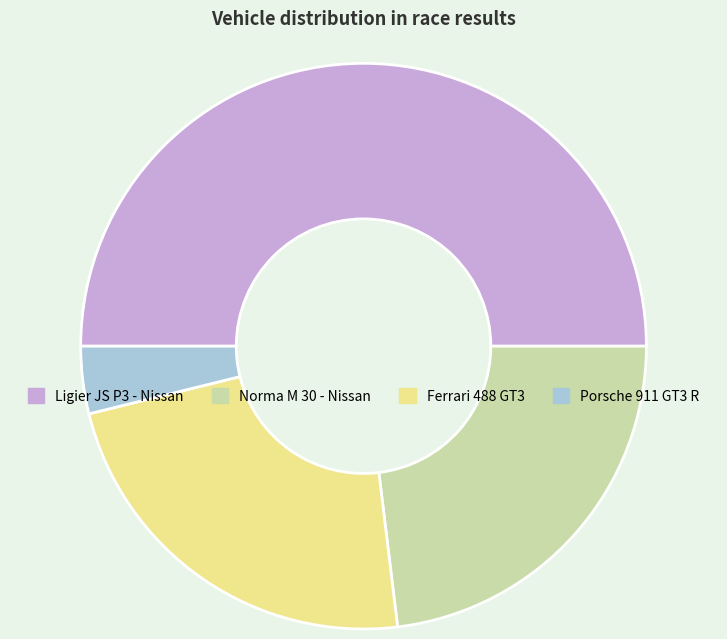

Approximately how many times larger is the value at Norma M 30 - Nissan compared to Porsche 911 GT3 R?

6.0